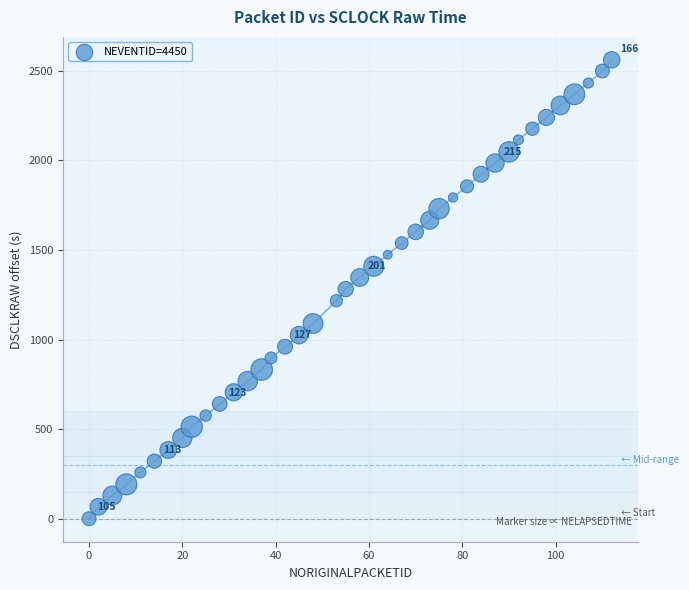

What is the range of Y values (max minus min)?

2561.7